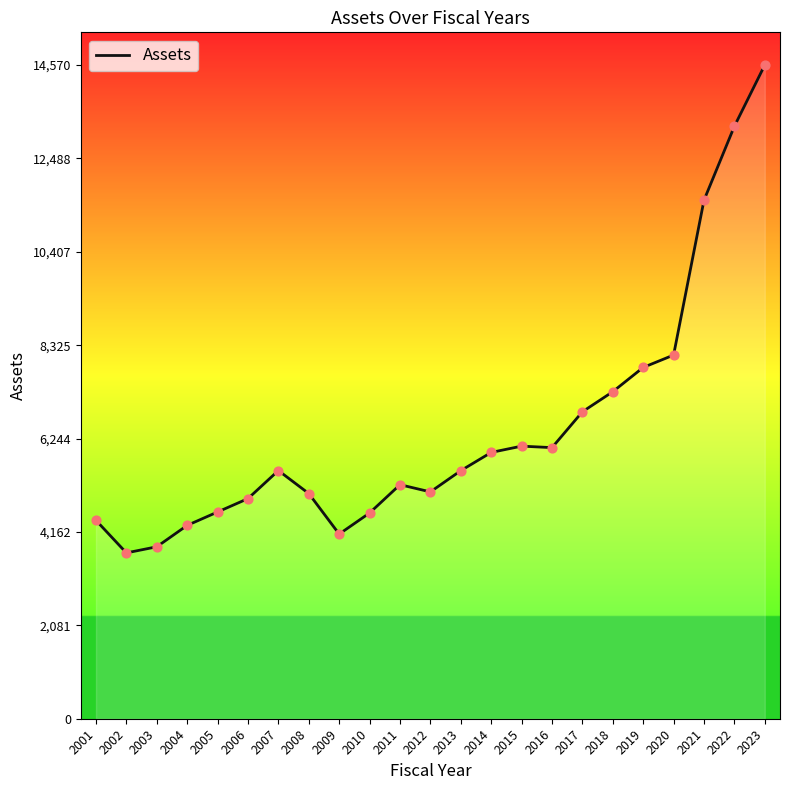

What is the change in value from 2013 to 2023?

+9041.4